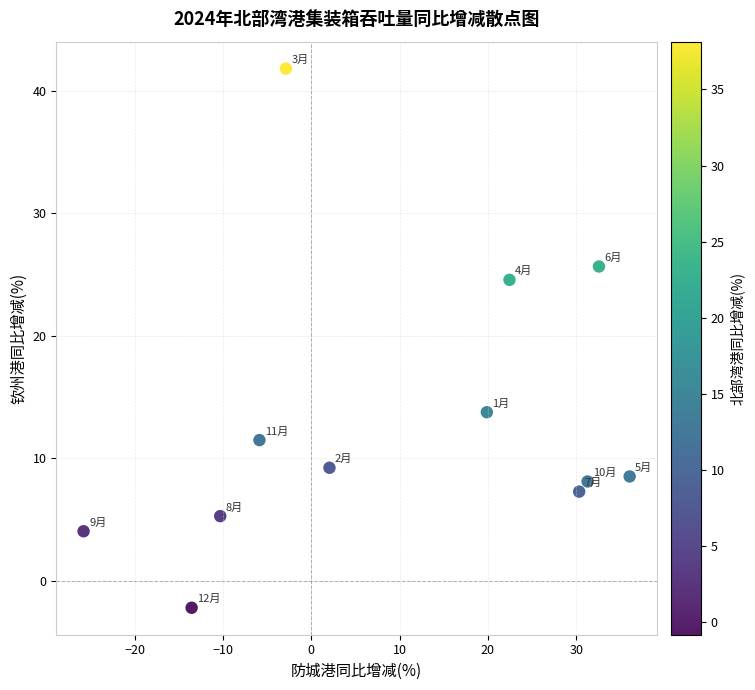

What is the average X value?

9.7